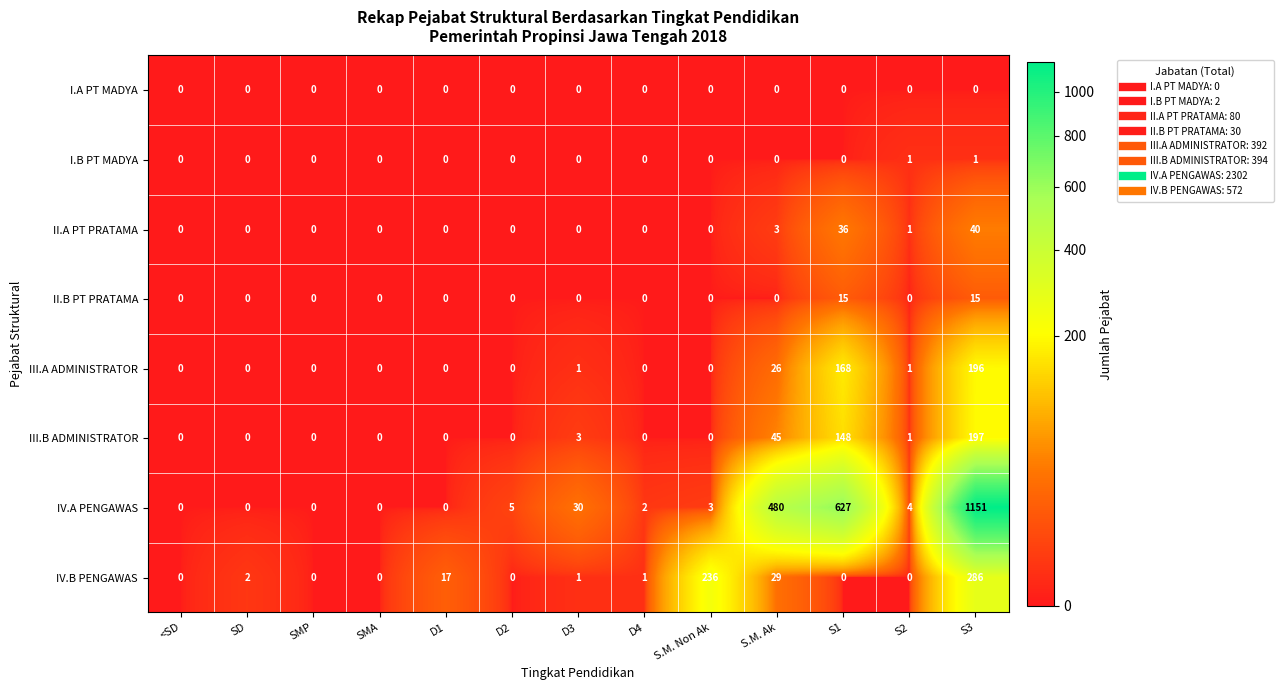

At which category is the sum across all series the highest?

S3